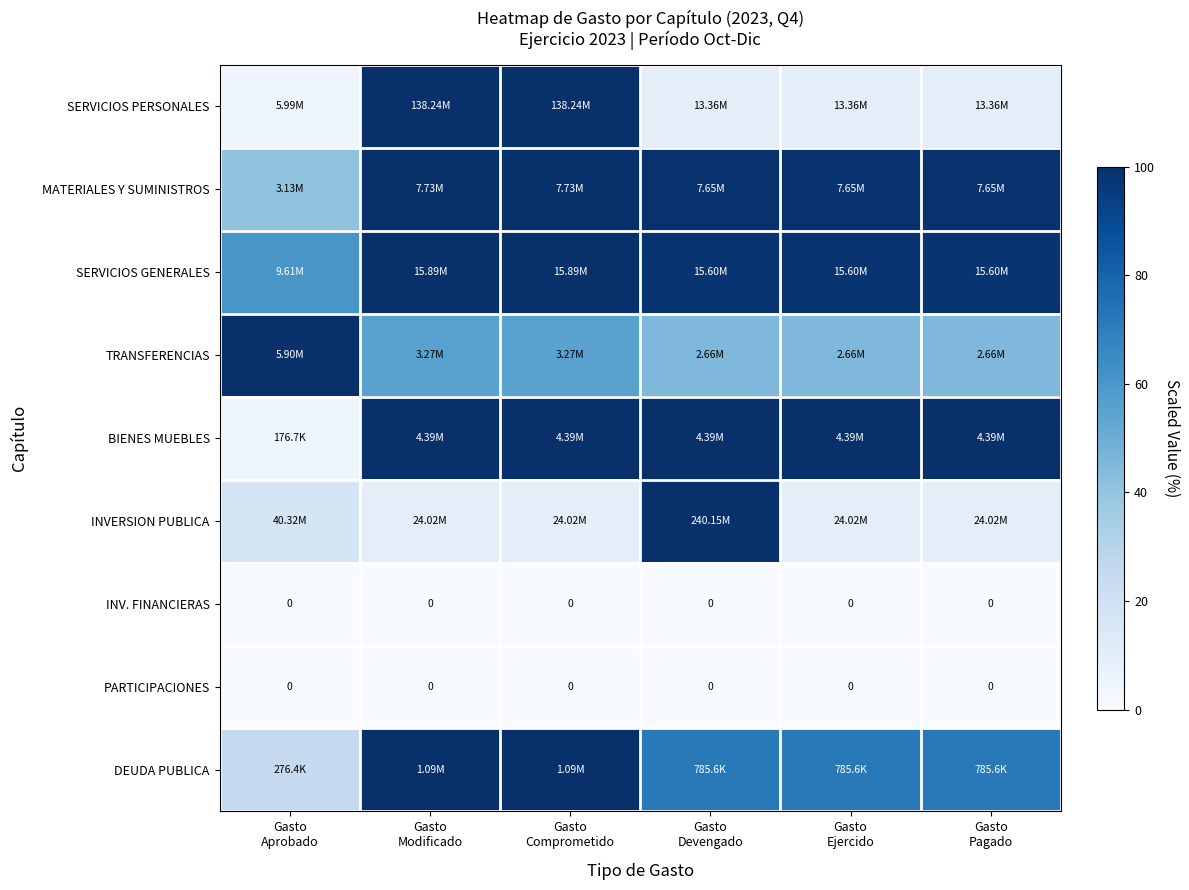

Rank the series at Gasto Aprobado from lowest to highest value.

INV. FINANCIERAS, PARTICIPACIONES, BIENES MUEBLES, SERVICIOS PERSONALES, INVERSION PUBLICA, DEUDA PUBLICA, MATERIALES Y SUMINISTROS, SERVICIOS GENERALES, TRANSFERENCIAS